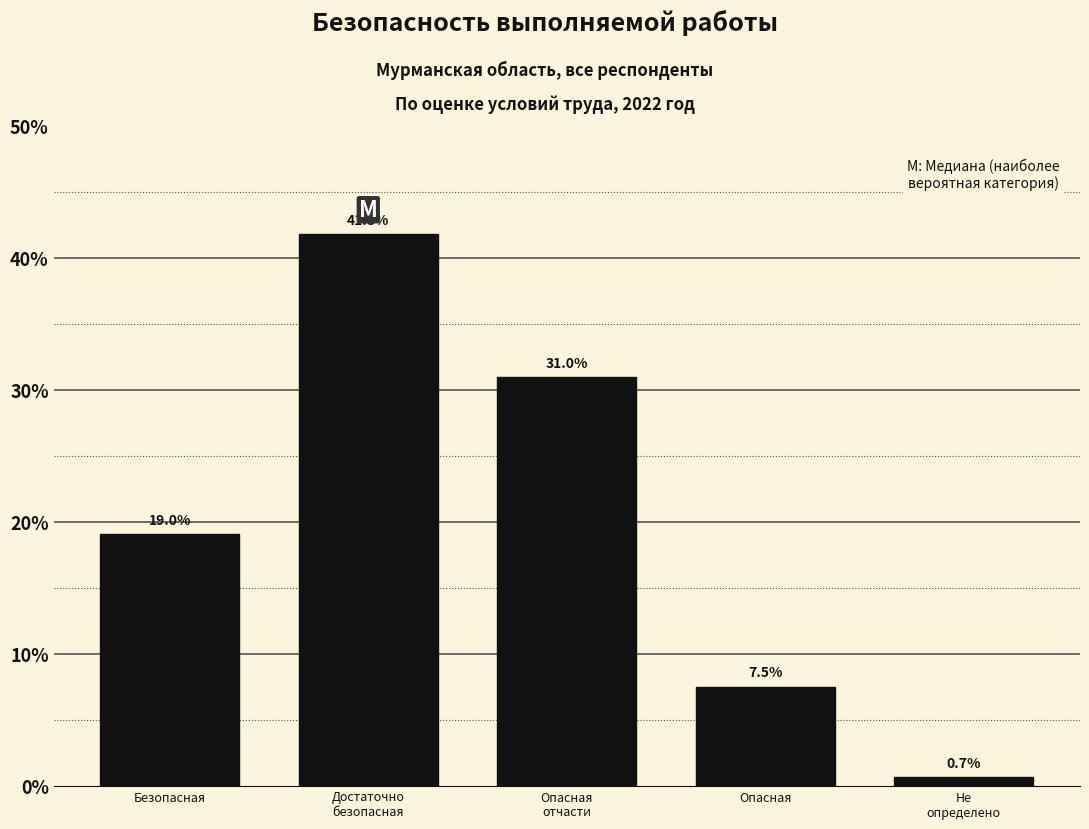

Reading left to right, what are all the values shown in this chart?

19.0	41.8	31.0	7.5	0.7